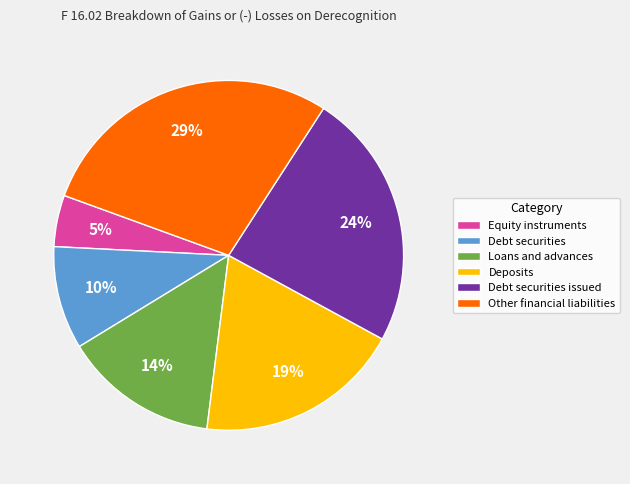

What percentage is the Debt securities issued slice, to the nearest percent?

24%